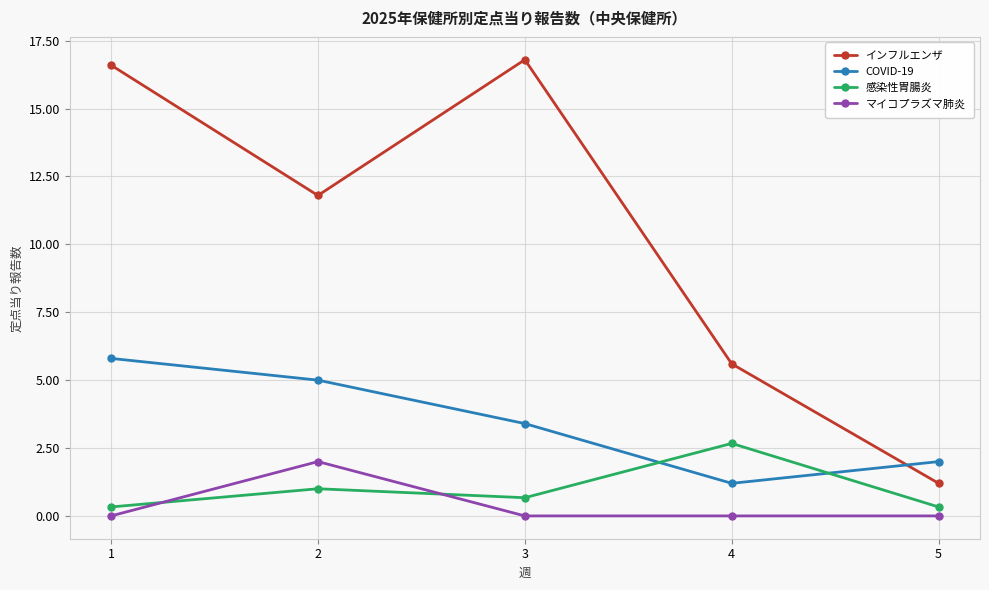

List the series in order of their peak value, lowest first.

マイコプラズマ肺炎, 感染性胃腸炎, COVID-19, インフルエンザ